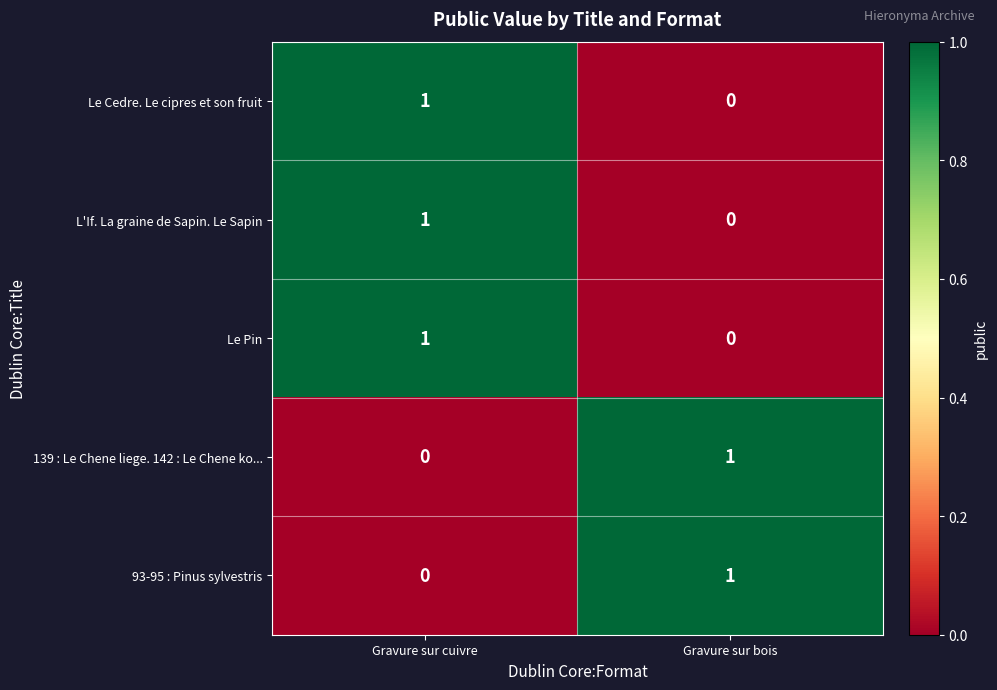

True or false: 93-95 : Pinus sylvestris has a value of 0 at Gravure sur cuivre.

True